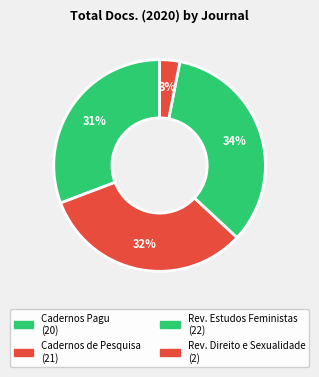

Count the number of slices in the pie.

4